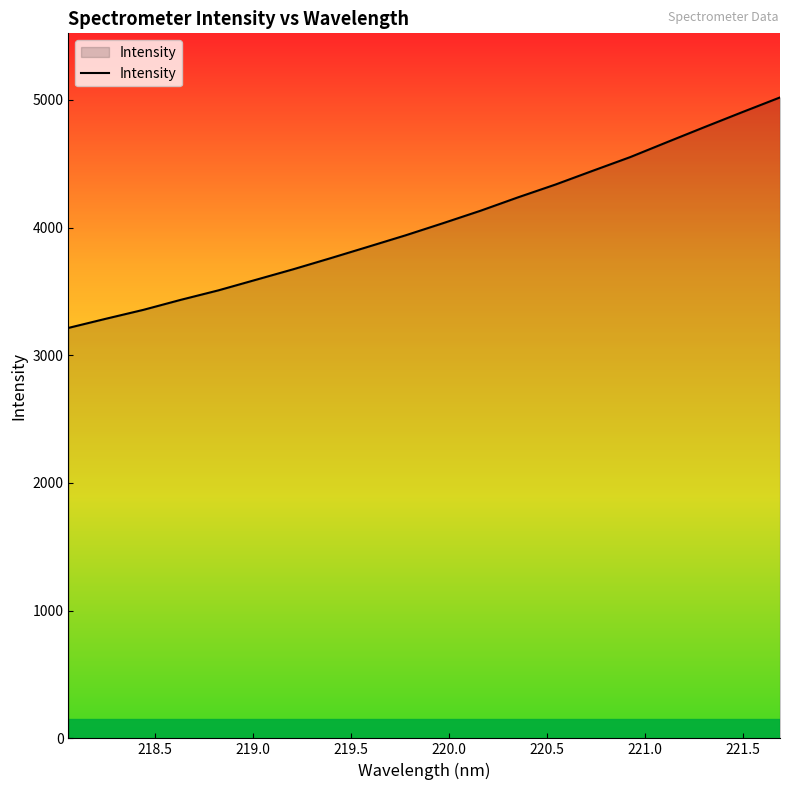

What is the minimum value shown in the chart?

3214.2